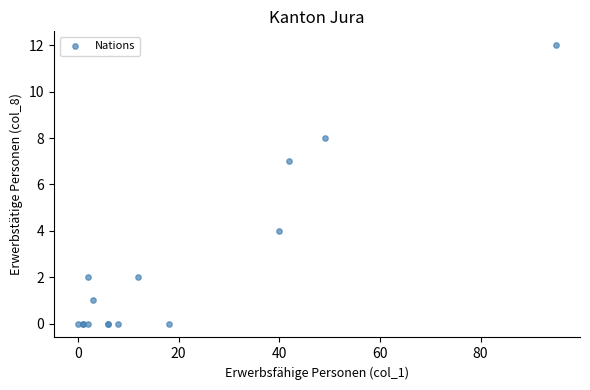

What Y value in the scatter plot is closest to 6?

7